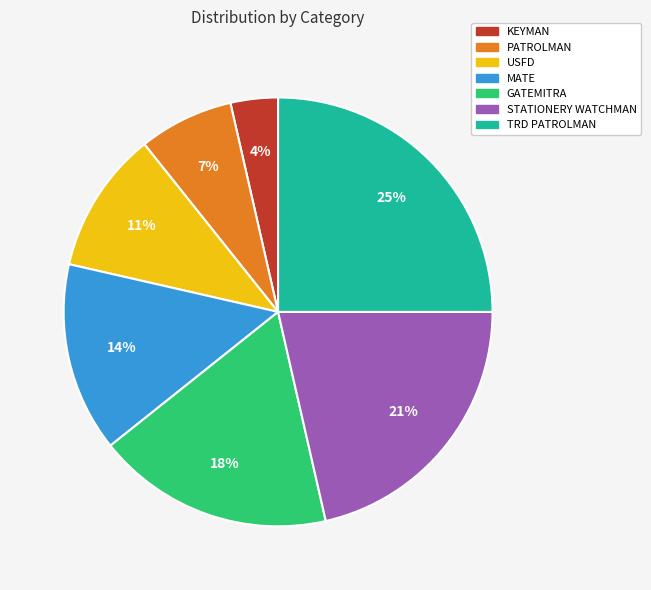

Does any single category account for the majority?

No